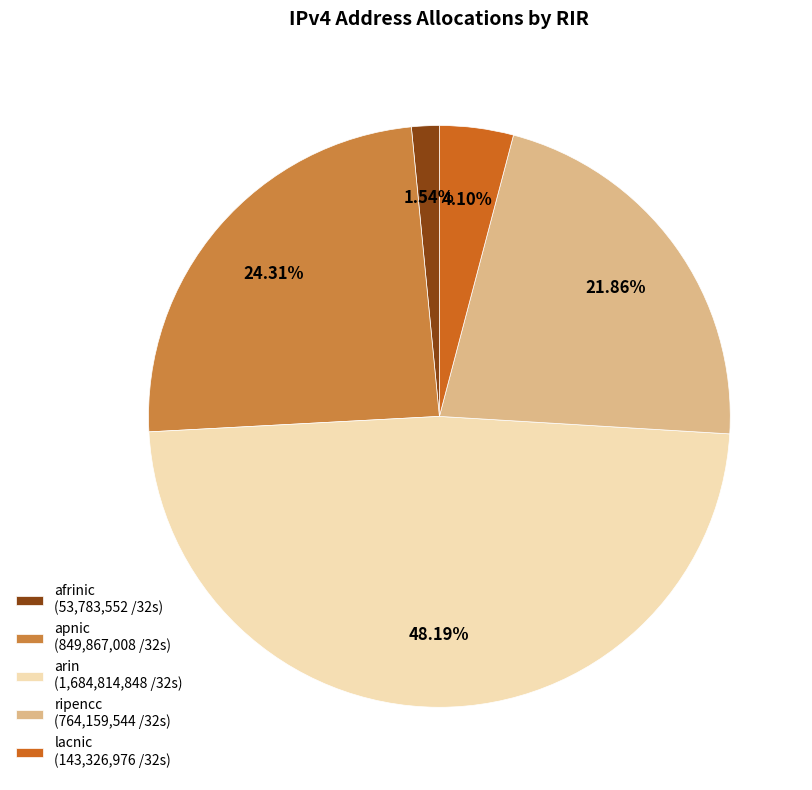

How many slices are in this pie chart?

5